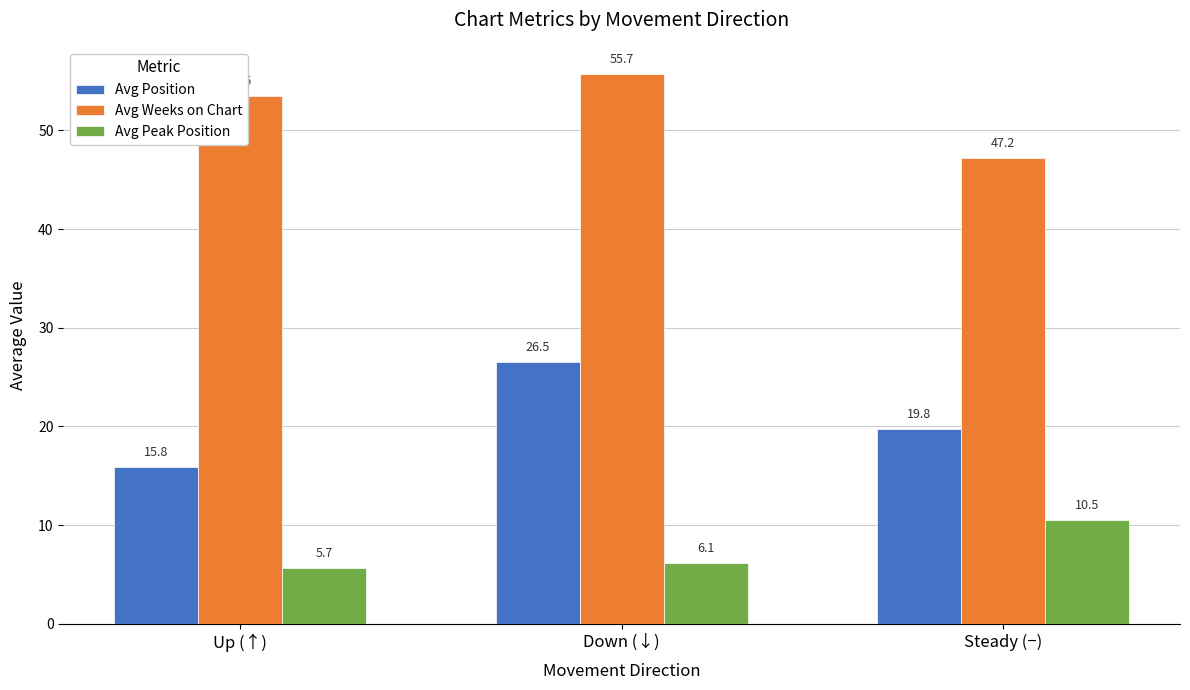

Which series changed the most between Up (↑) and Down (↓)?

Avg Position